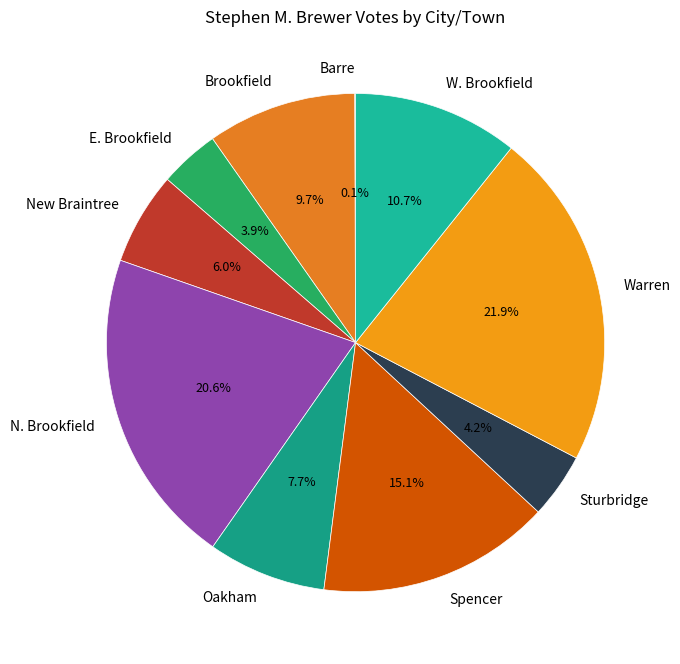

To the nearest percent, what is the combined percentage of Spencer and W. Brookfield?

26%